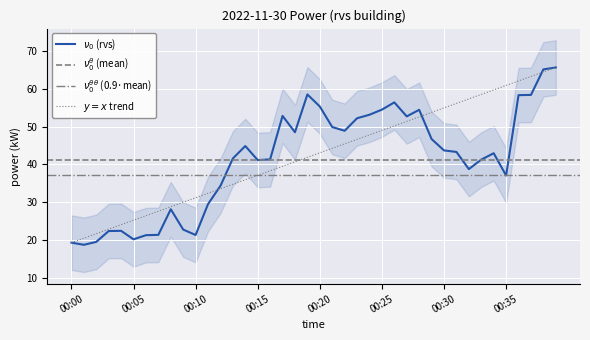

Where is the first local minimum?

00:01